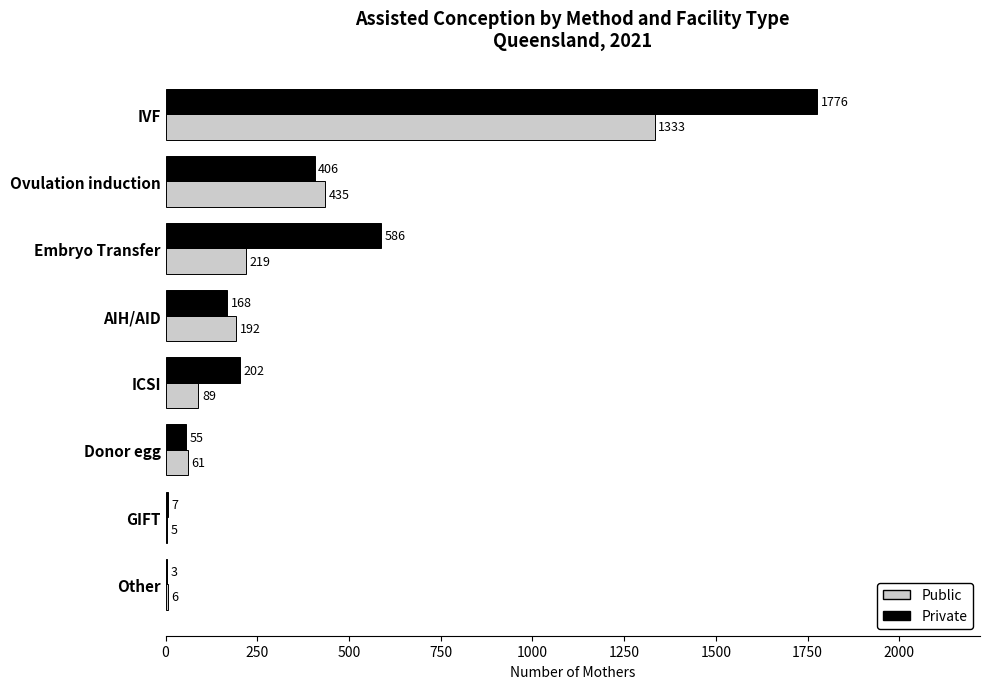

Where is Public nearest to the value 669?

Ovulation induction